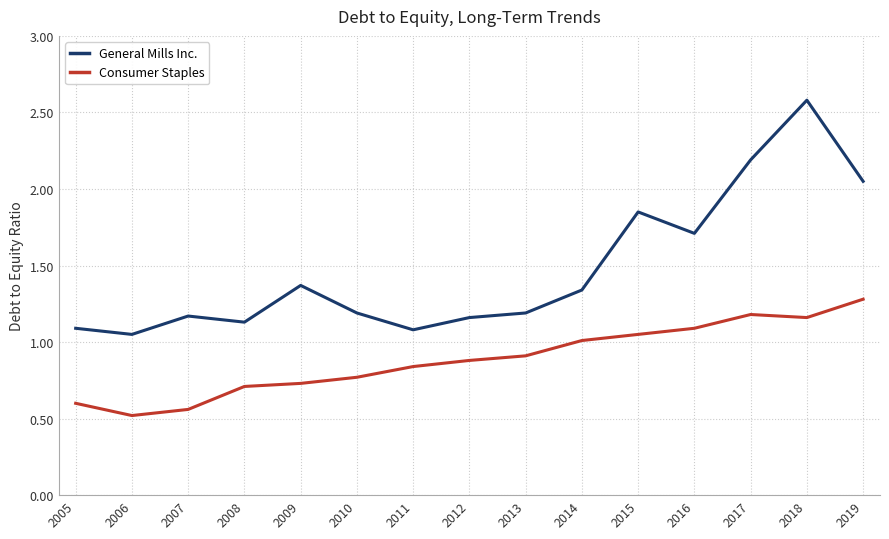

What are all the series names shown in the legend?

General Mills Inc., Consumer Staples